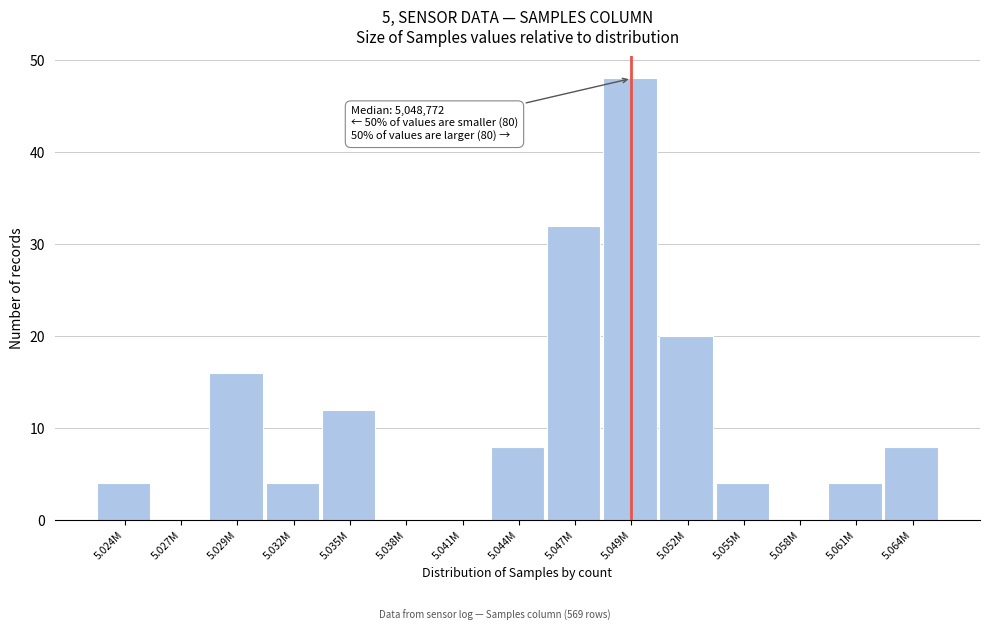

Reading right to left, what are all the values shown in this chart?

5.064M=8	5.061M=4	5.058M=0	5.055M=4	5.052M=20	5.049M=48	5.047M=32	5.044M=8	5.041M=0	5.038M=0	5.035M=12	5.032M=4	5.029M=16	5.027M=0	5.024M=4